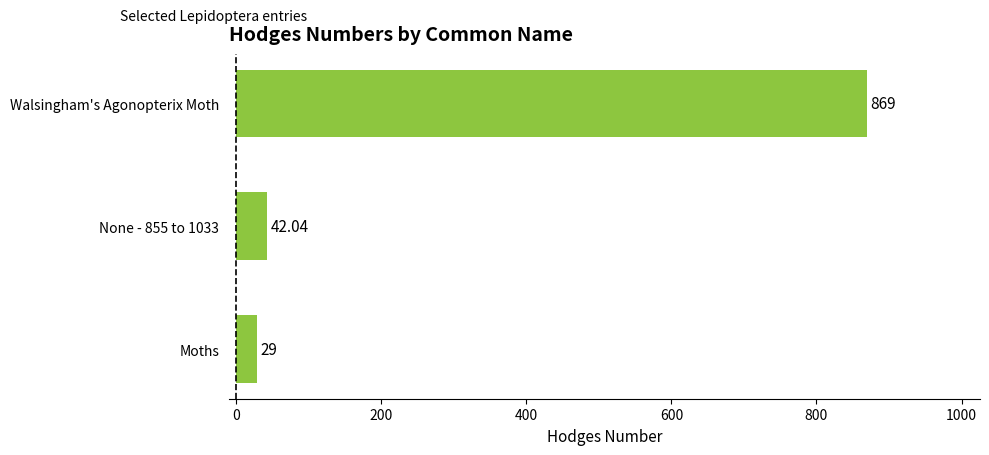

Rank the categories by value from lowest to highest.

Moths, None - 855 to 1033, Walsingham's Agonopterix Moth